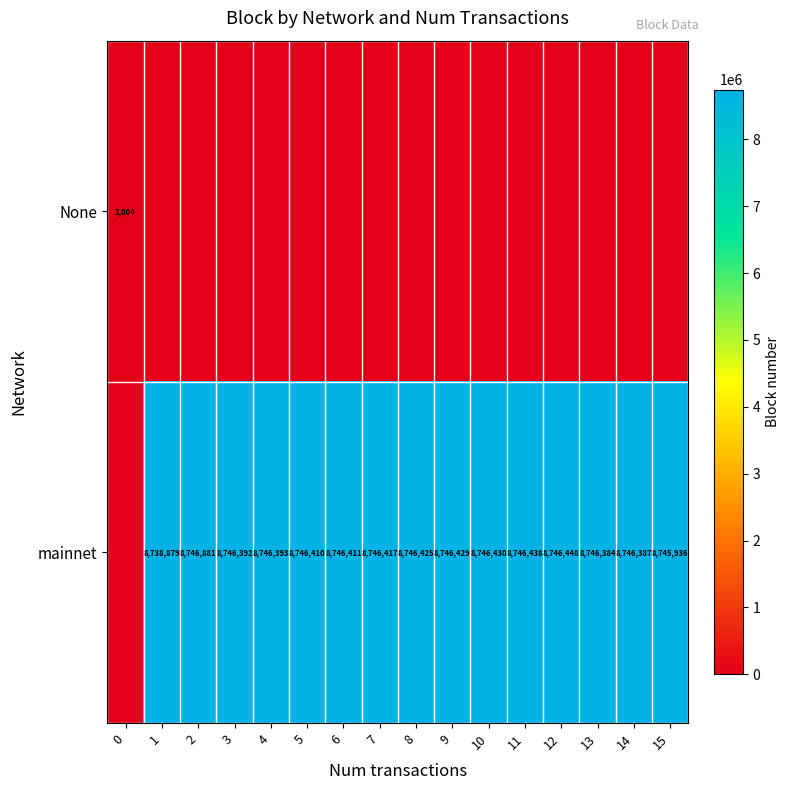

The value of mainnet at 12 is 8746448. True or false?

True